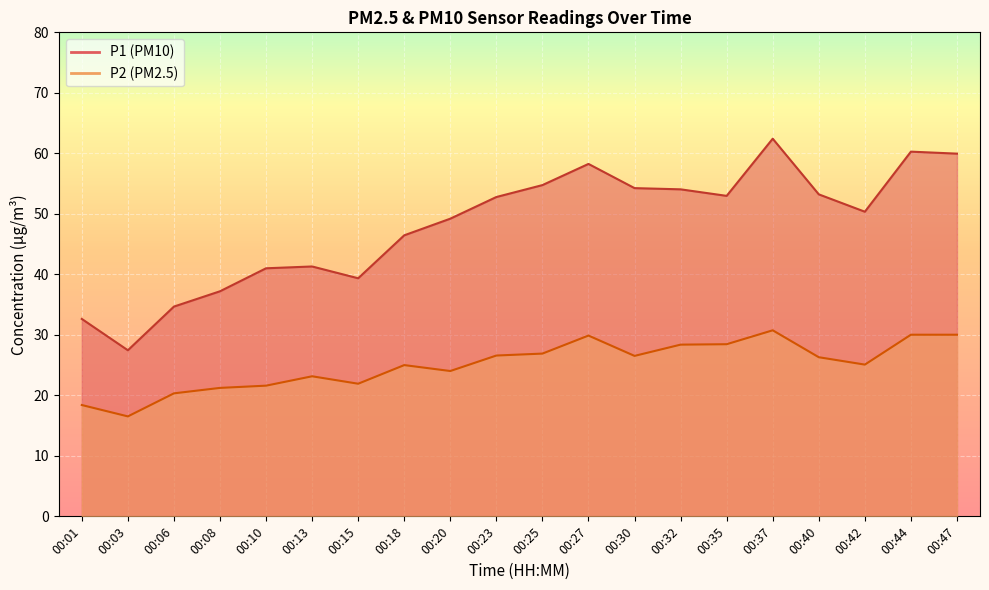

How many lines are shown in the chart?

2